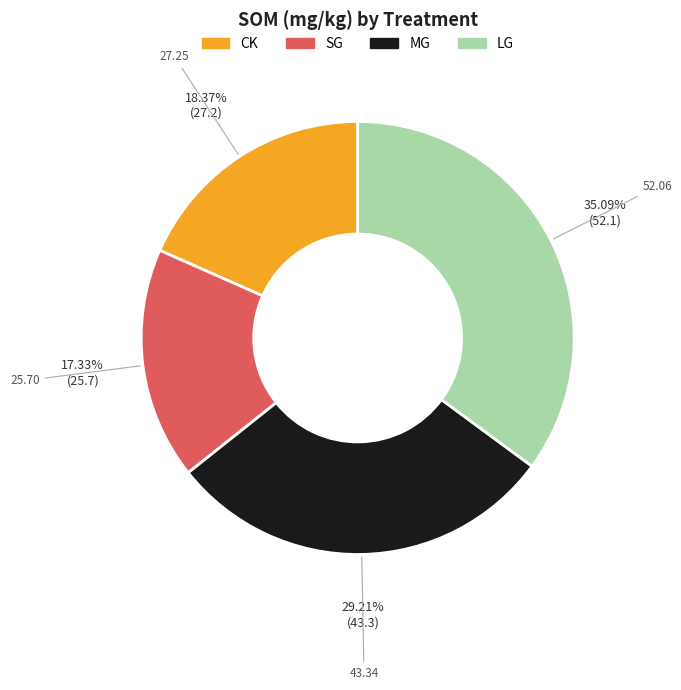

Is there any slice that represents more than half of the pie?

No